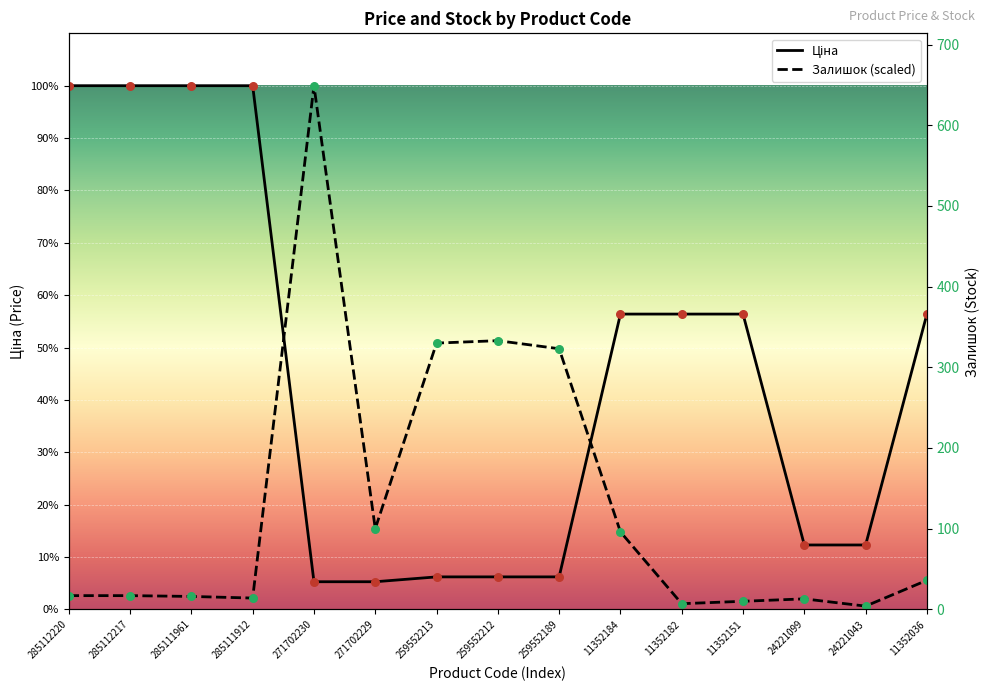

Which series contains the lowest Y value?

Залишок